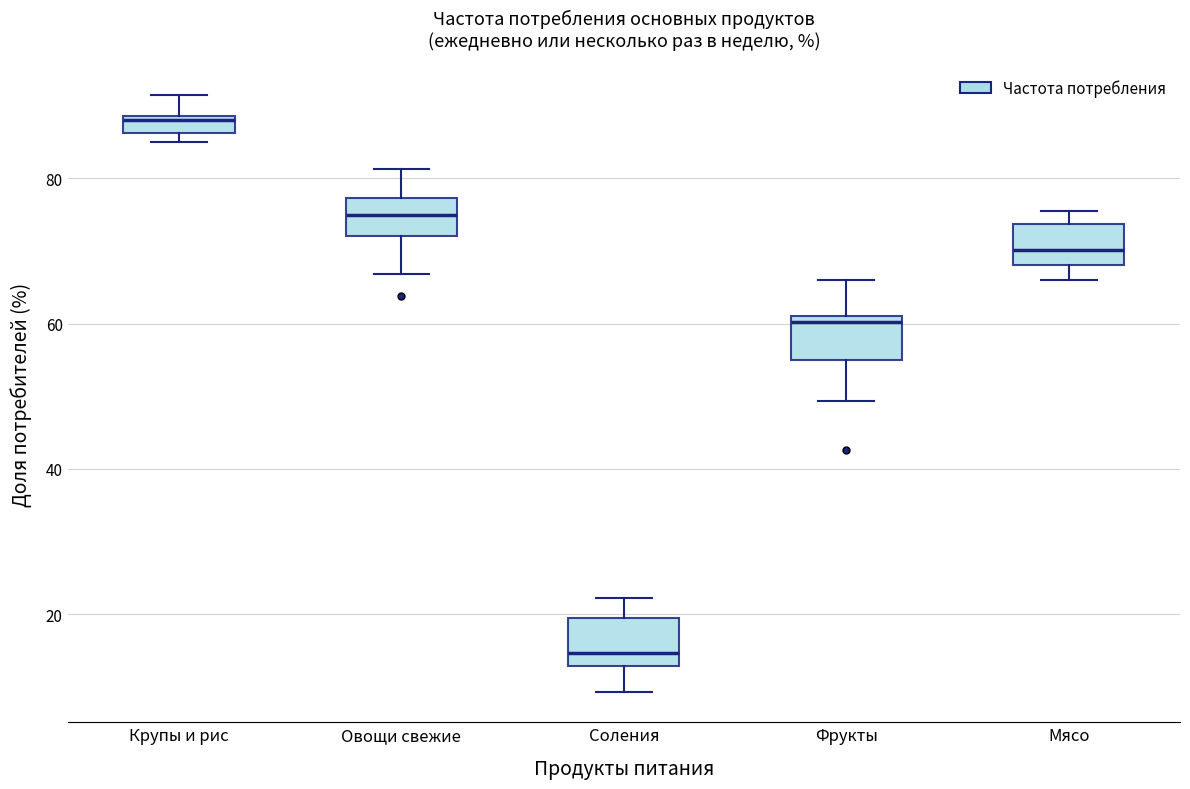

Where is the upper edge of the box for Овощи свежие on the y-axis? The values are not printed on the chart, so give them approximately, as read against the axis.

78